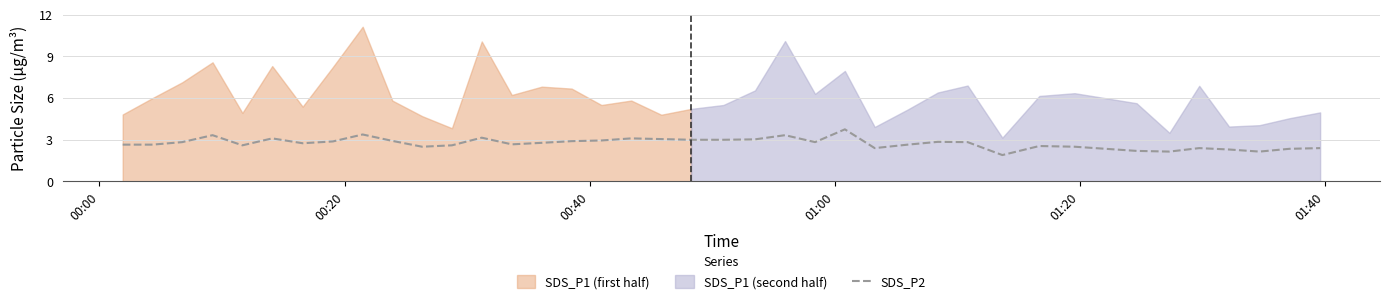

What is the highest value of the SDS_P2 series?

3.8